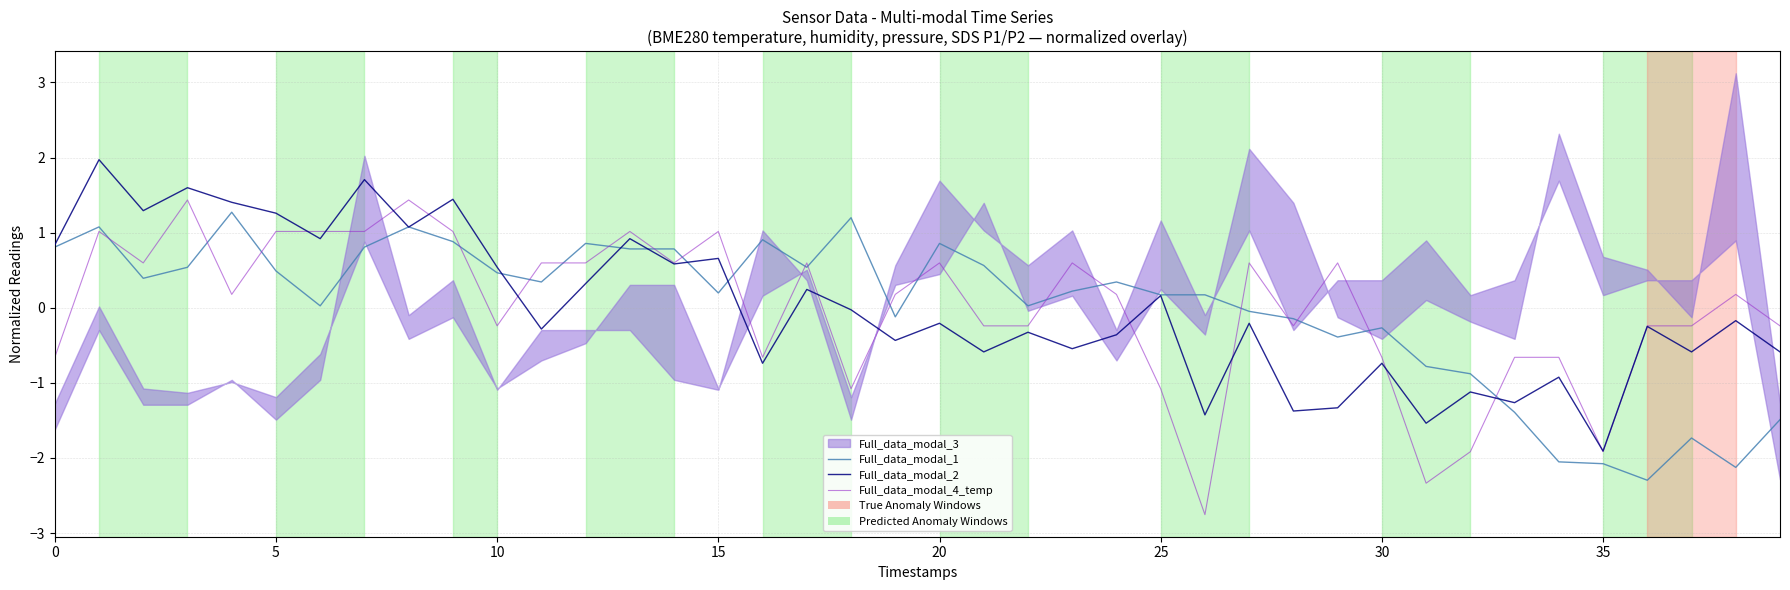

Which series has the largest total across all categories?

Full_data_modal_2